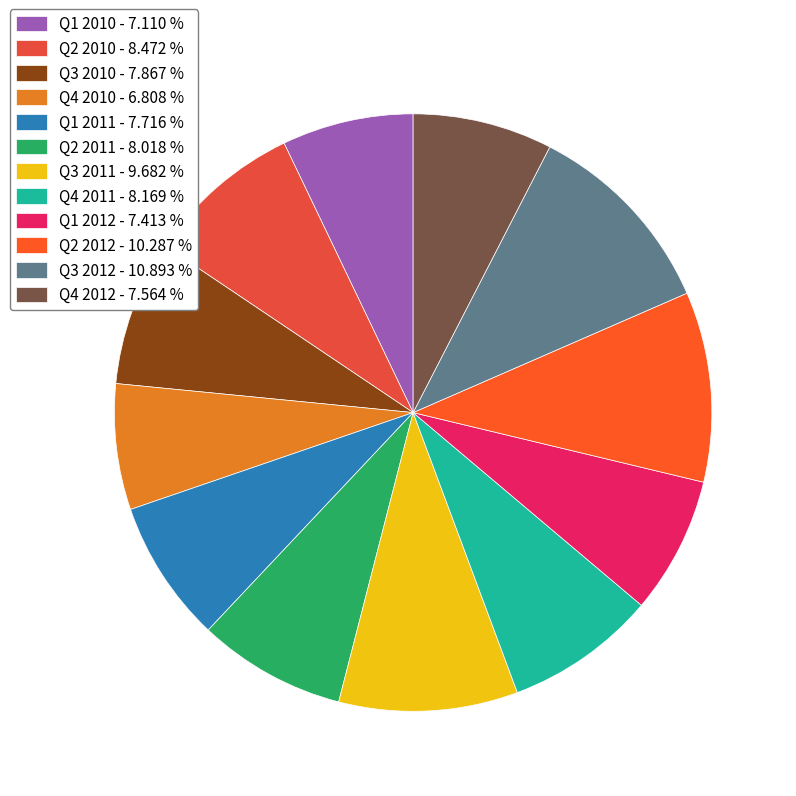

What is the ratio of the value at Q3 2010 to the value at Q3 2011?

0.8